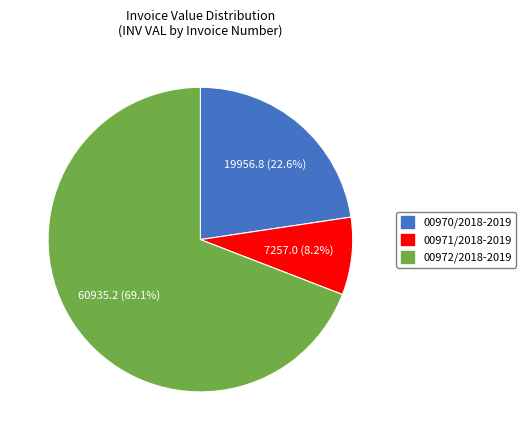

Does any single category account for the majority?

Yes